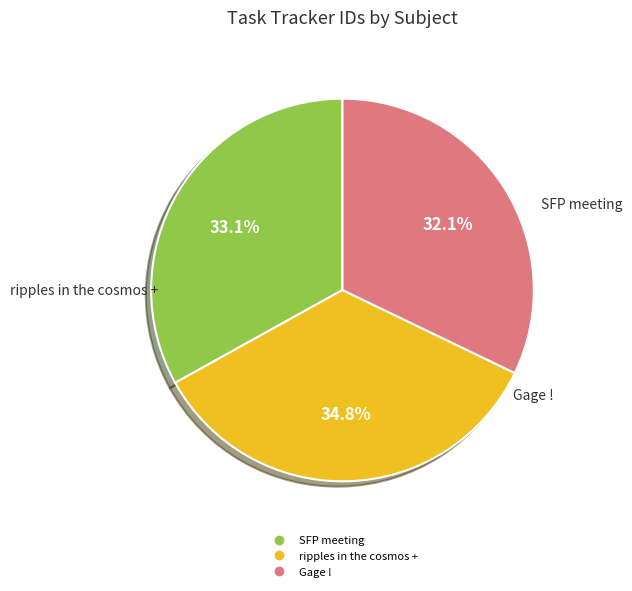

Is there any slice that represents more than half of the pie?

No